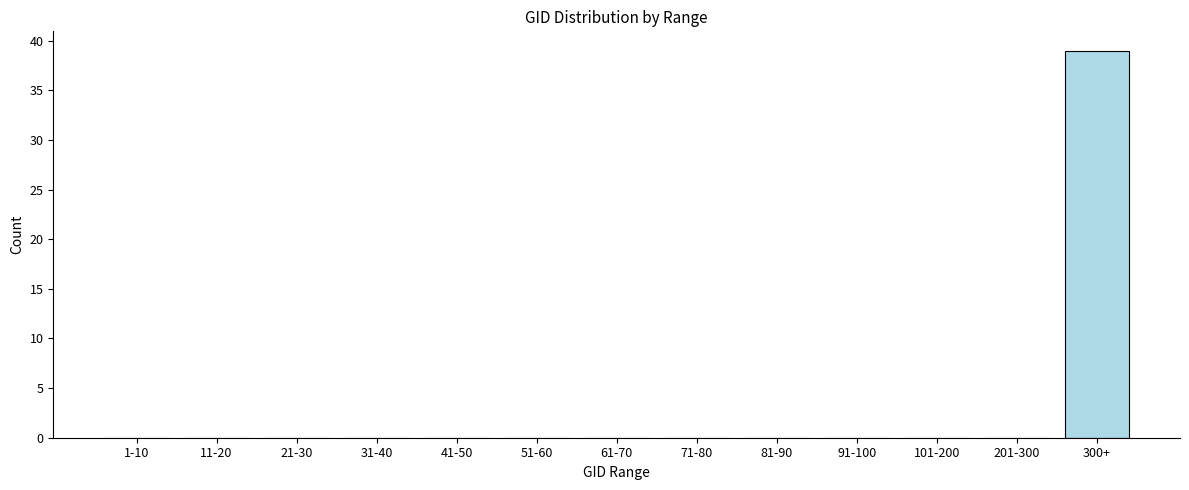

Reading left to right, transcribe all the data shown in this chart.

1-10=0	11-20=0	21-30=0	31-40=0	41-50=0	51-60=0	61-70=0	71-80=0	81-90=0	91-100=0	101-200=0	201-300=0	300+=39